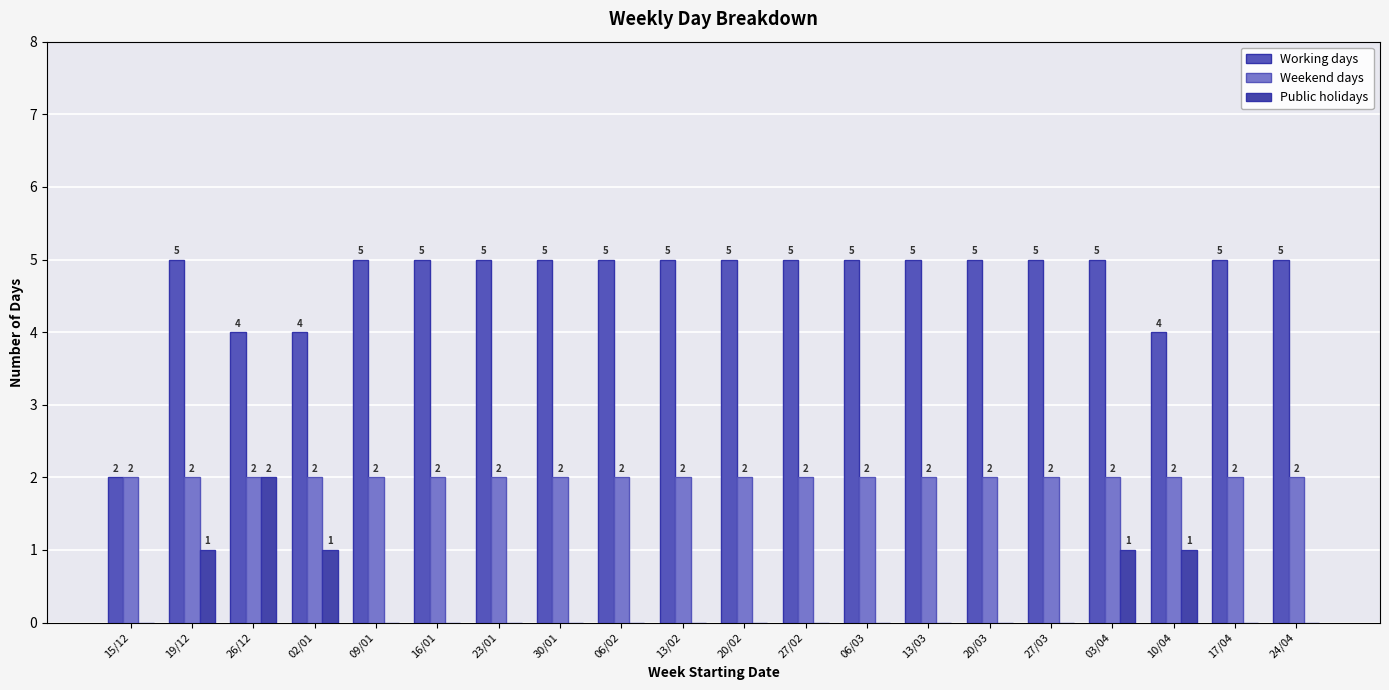

List the series in order of their peak value, highest first.

Working days, Weekend days, Public holidays